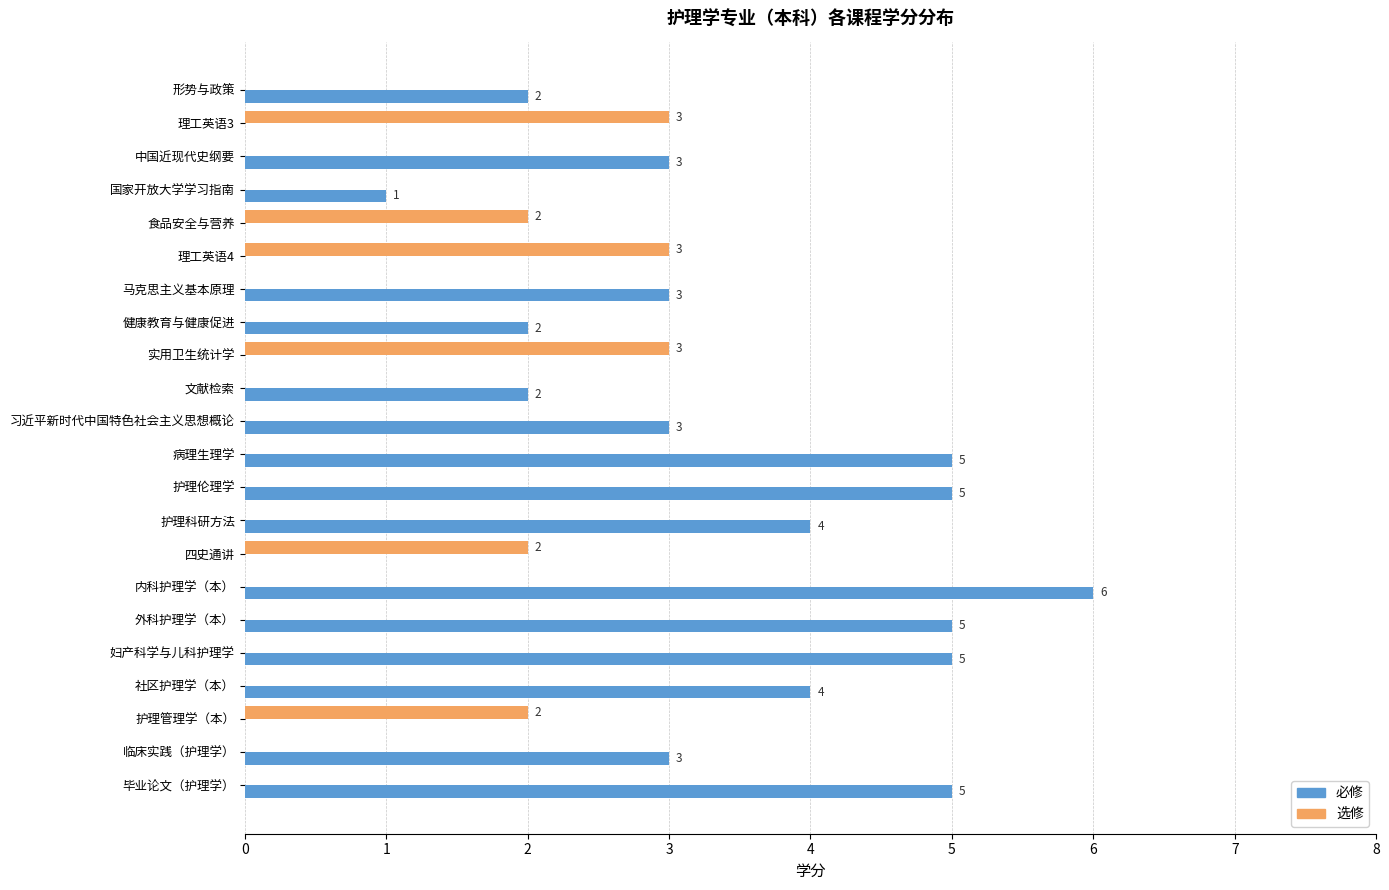

Is it true that 必修 equals 0 at 护理管理学（本）?

True